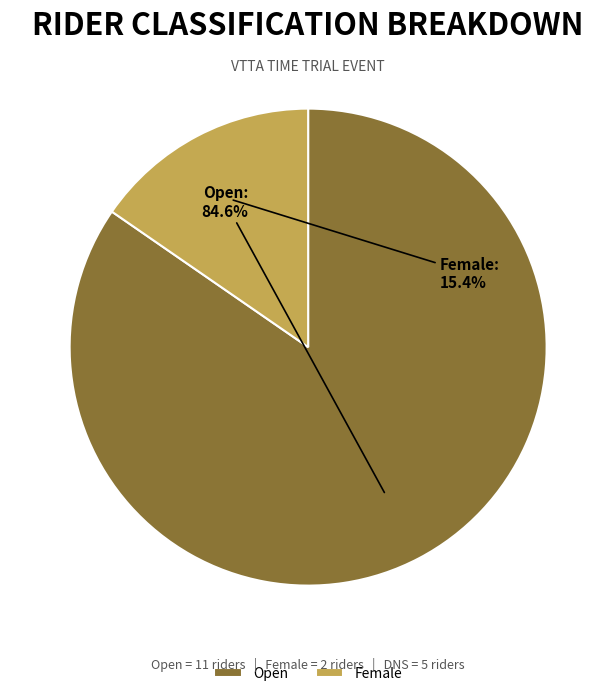

To the nearest percent, what is the difference between the Open and Female slice percentages?

69%